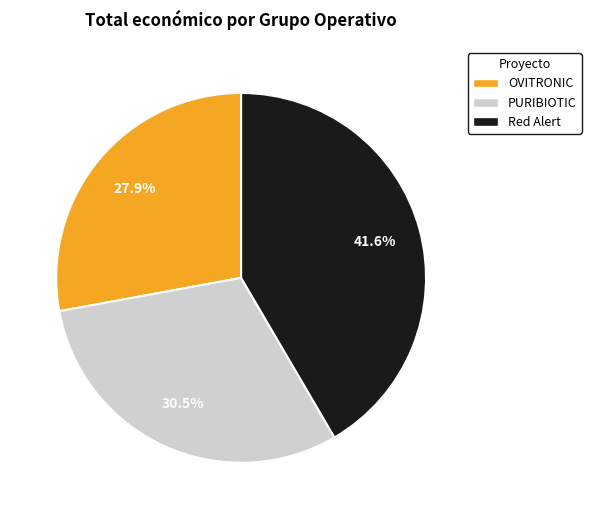

Which has a higher value, Red Alert or PURIBIOTIC?

Red Alert